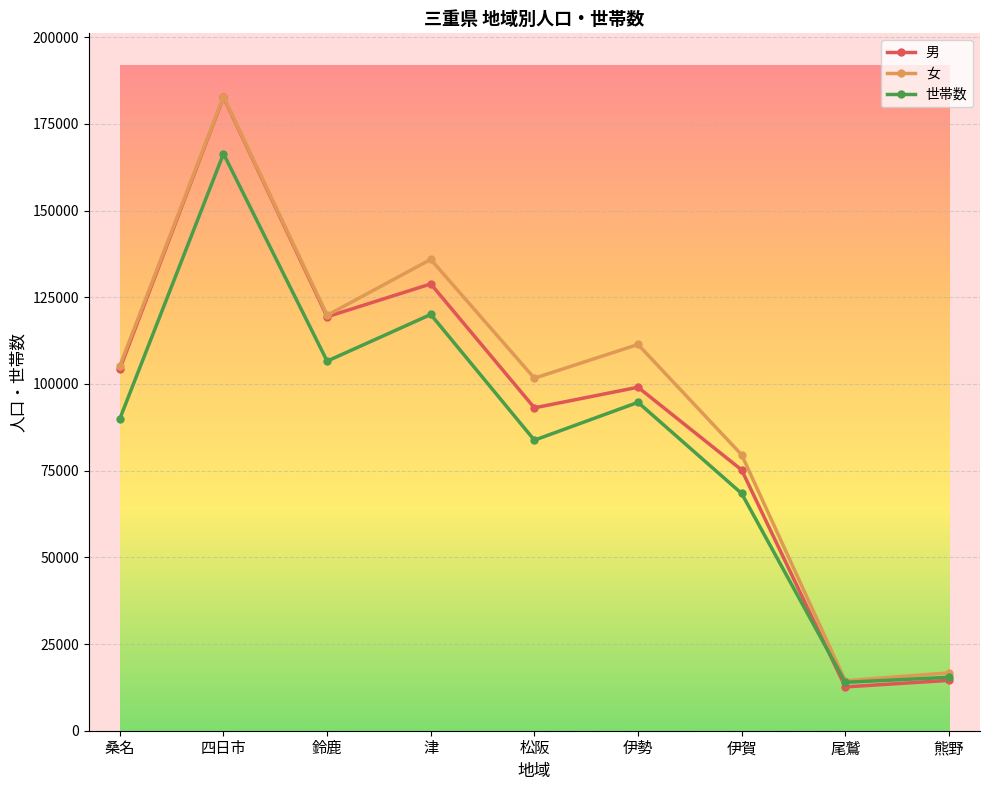

Rank the series by their average value, from highest to lowest.

女, 男, 世帯数